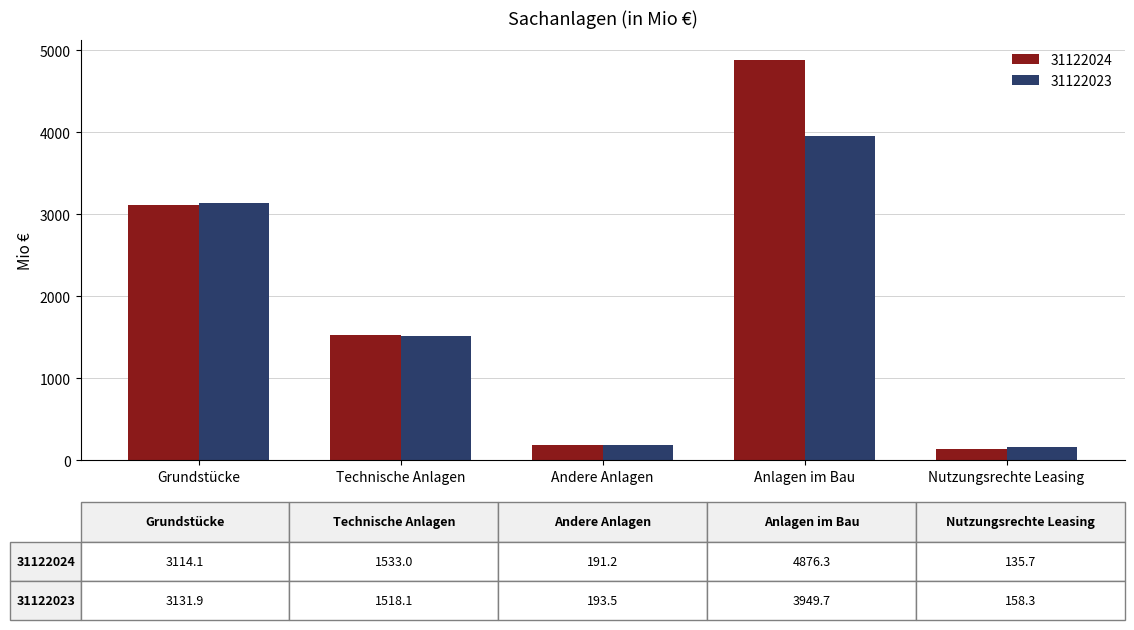

List the series in order of their peak value, lowest first.

31122023, 31122024